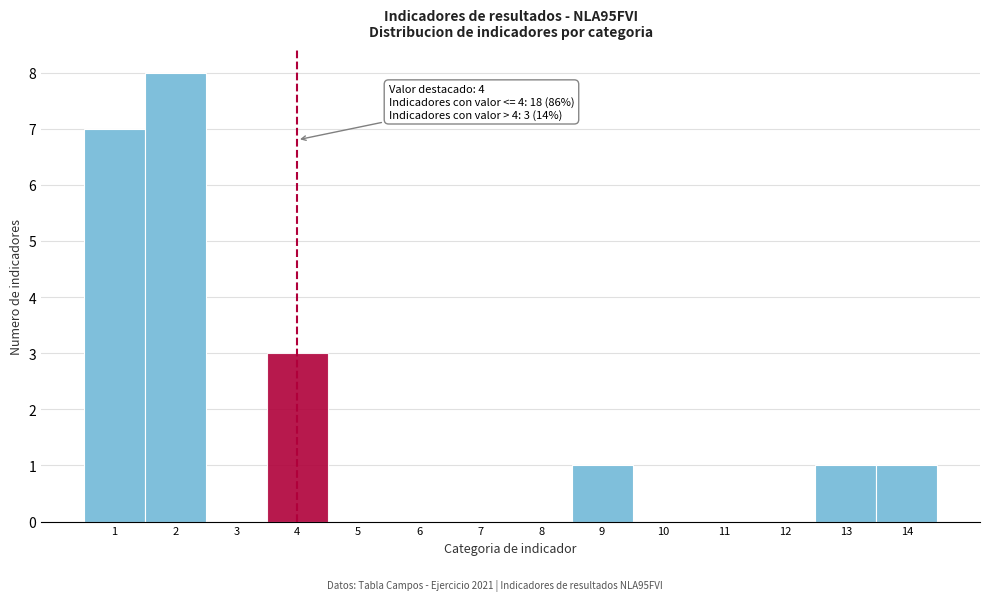

Over which range of the x-axis is the bar tallest?

1.5 to 2.5